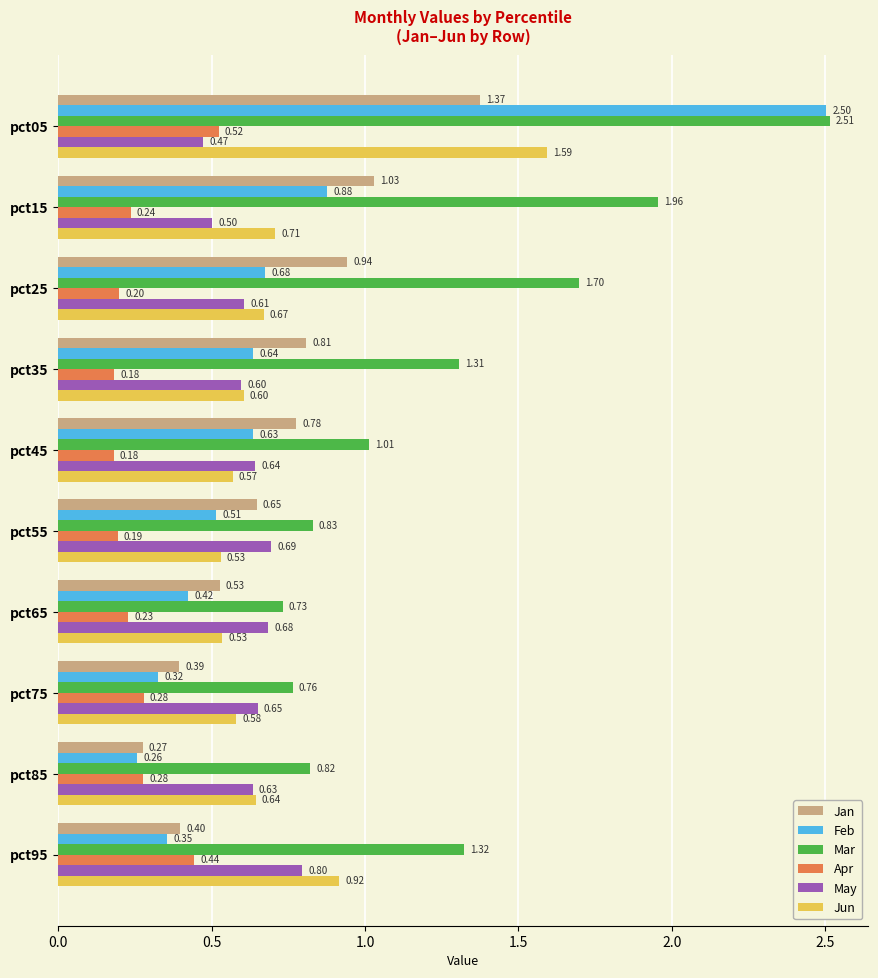

Rank the series by their maximum value, from highest to lowest.

Mar, Feb, Jun, Jan, May, Apr